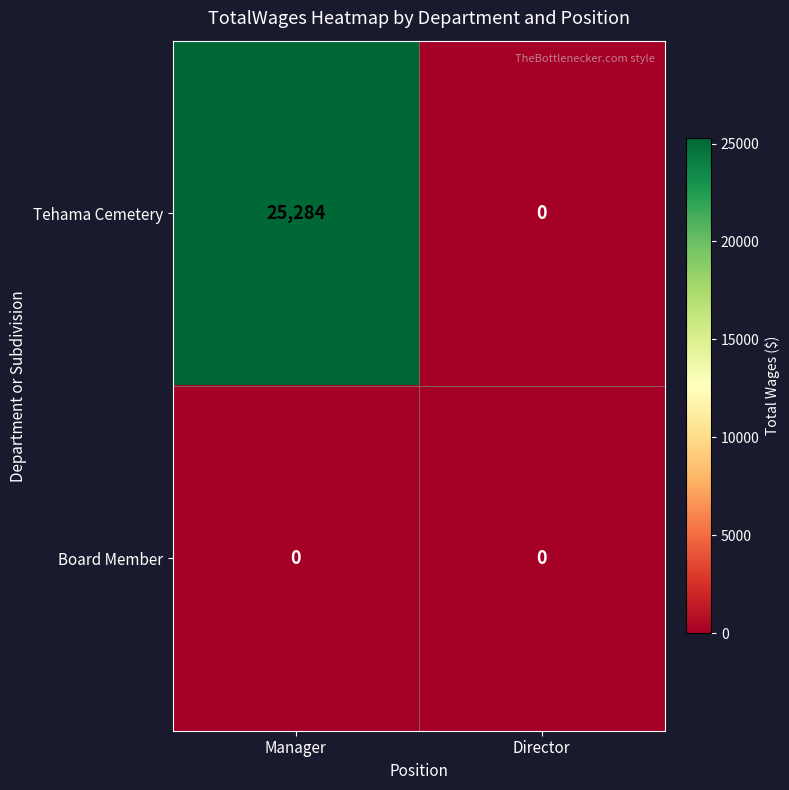

List the series in order of their overall mean, lowest first.

Board Member, Tehama Cemetery